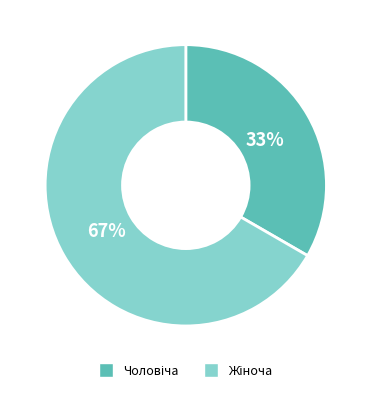

How many segments does this pie chart have?

2